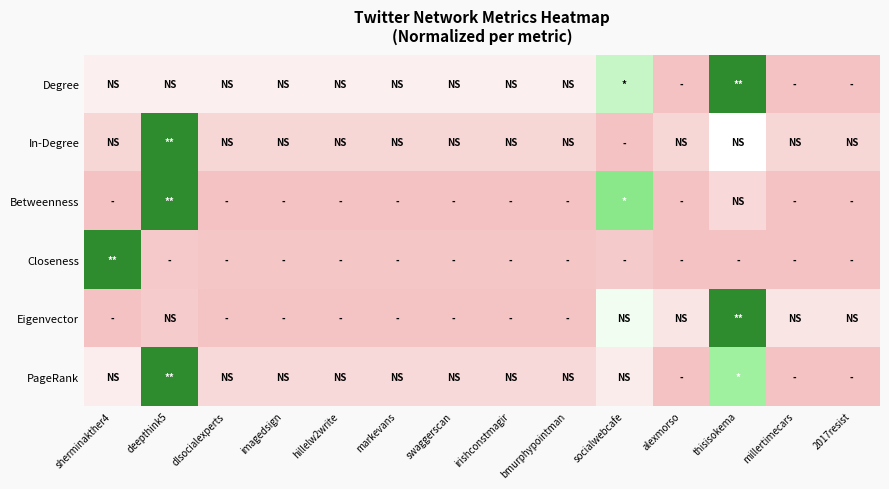

Between millertimecars and swaggerscan, which is larger?

swaggerscan